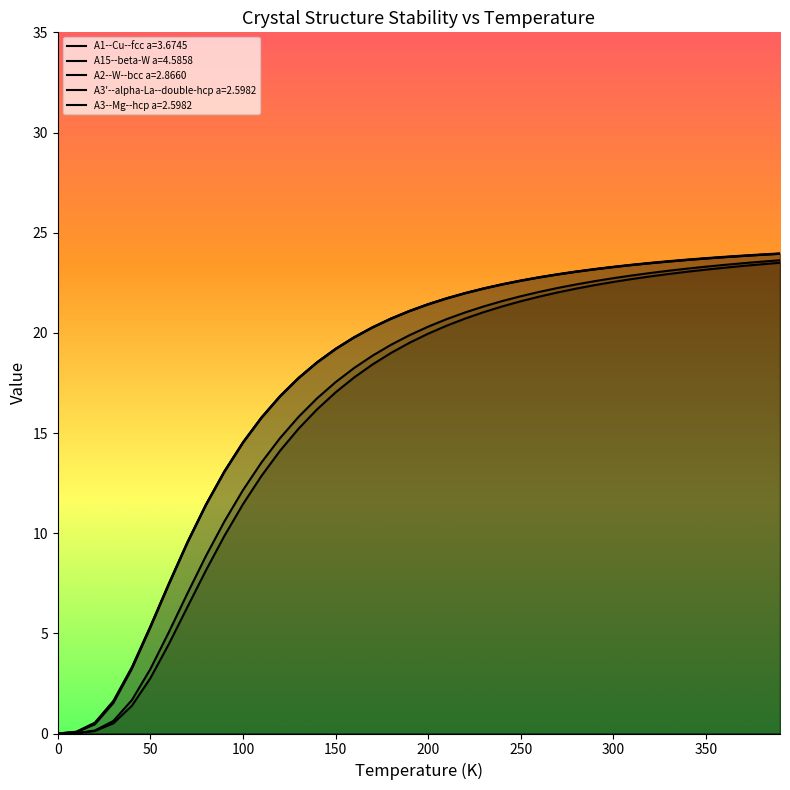

Count the number of data series in this chart.

5